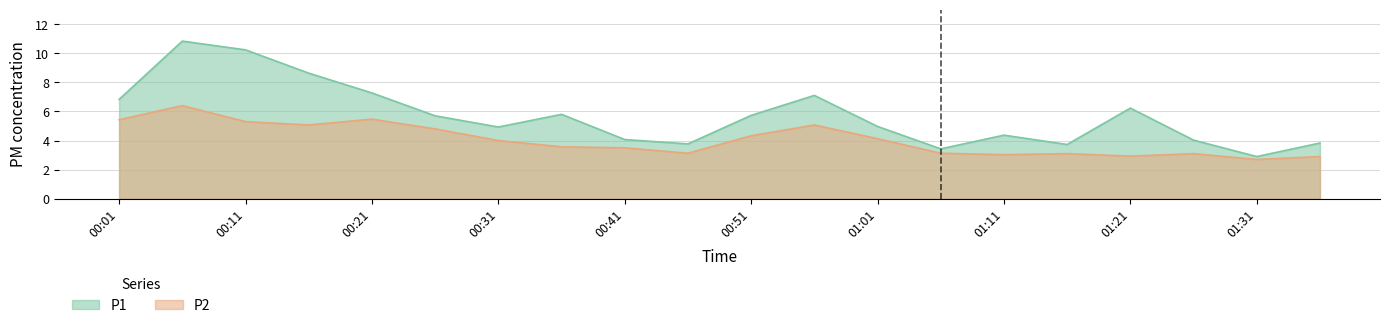

What is the total value across all series at 01:26?

7.1